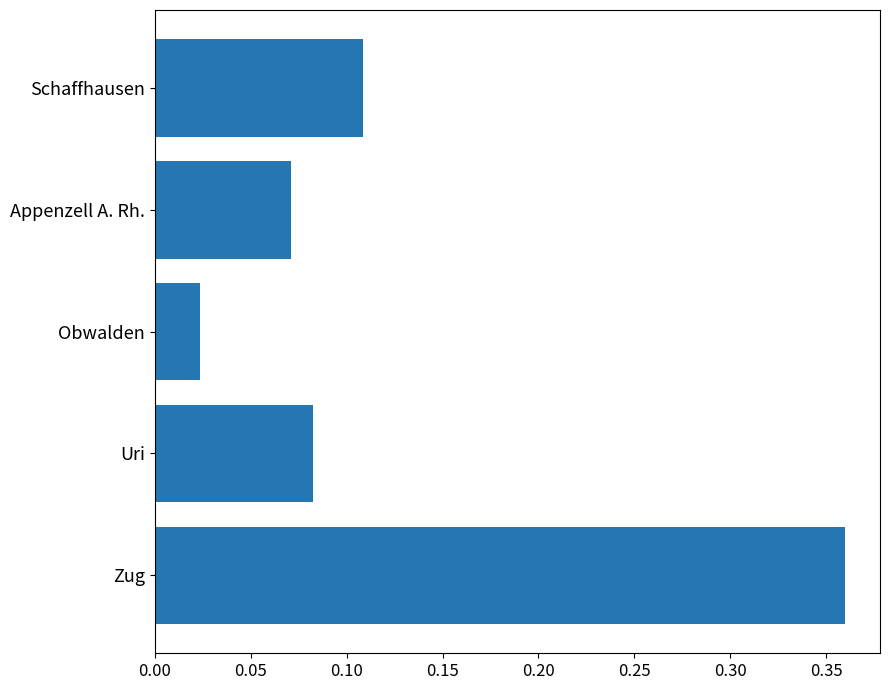

The chart shows a value of 0.0 at Uri. True or false?

False